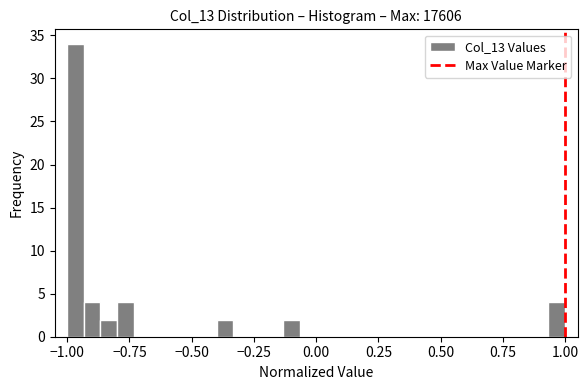

Read against the x-axis, roughly where is the centre of the tallest bar?

-0.95